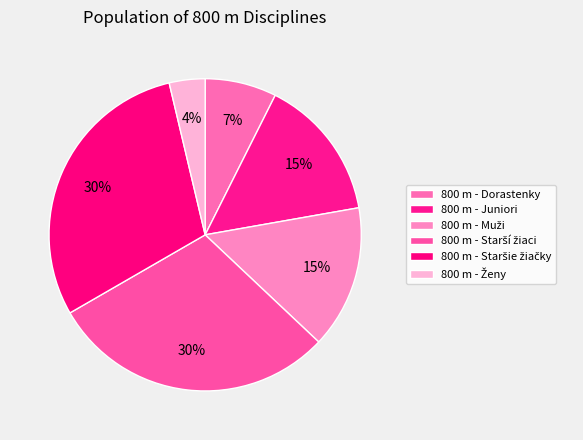

Rank the categories by value from highest to lowest.

800 m - Starší žiaci, 800 m - Staršie žiačky, 800 m - Juniori, 800 m - Muži, 800 m - Dorastenky, 800 m - Ženy